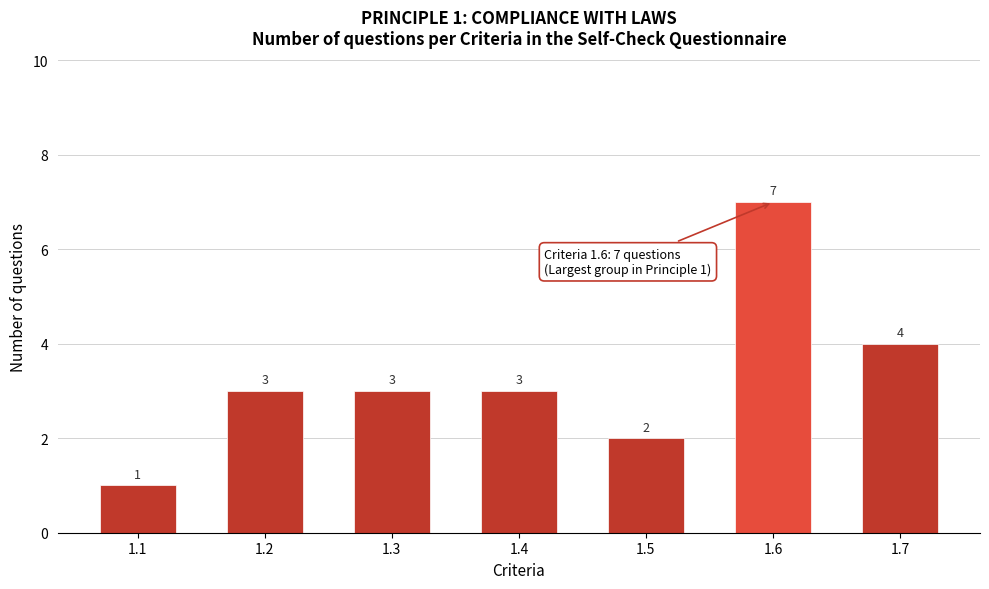

Reading left to right, extract all data points from this chart.

1.1=1	1.2=3	1.3=3	1.4=3	1.5=2	1.6=7	1.7=4